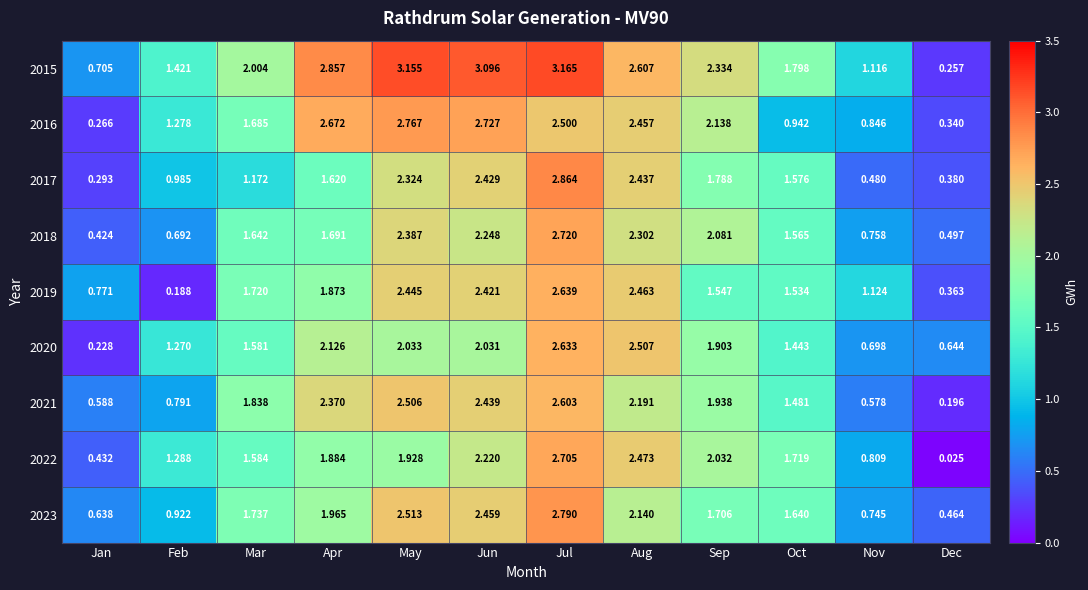

At which category is the sum across all series the highest?

Jul